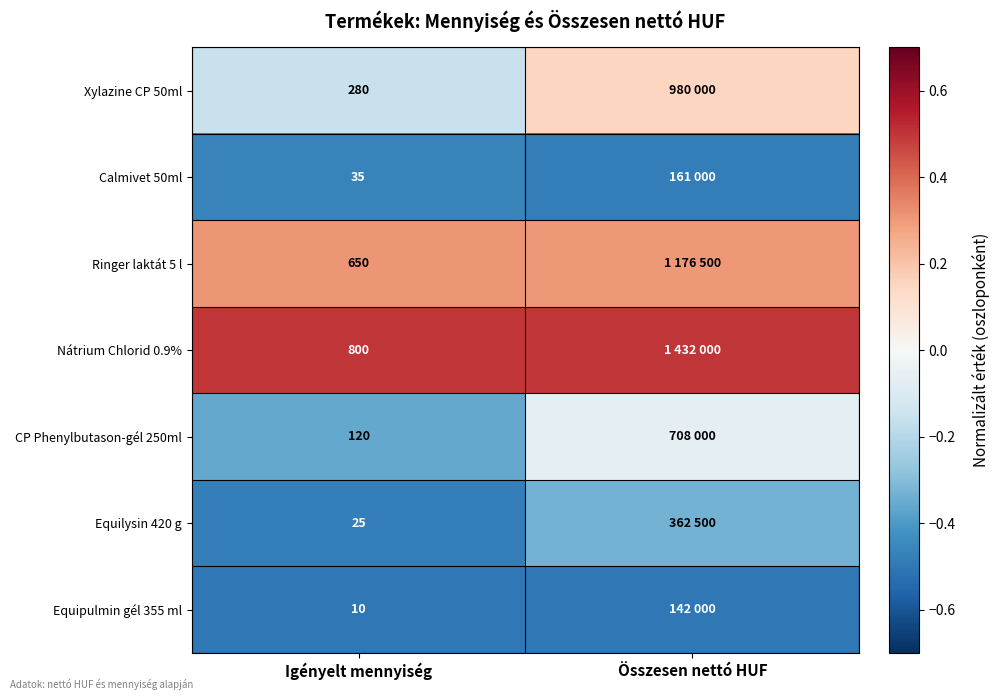

What is the maximum value shown in the chart?

0.5